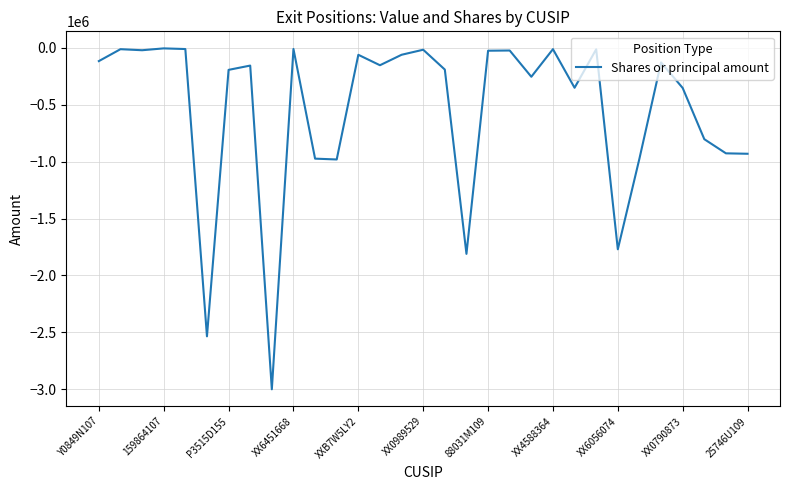

What is the average value?

-543417